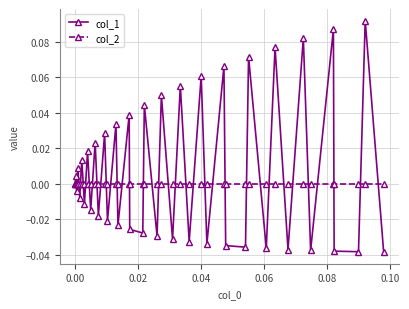

Which series has the largest total across all categories?

col_1